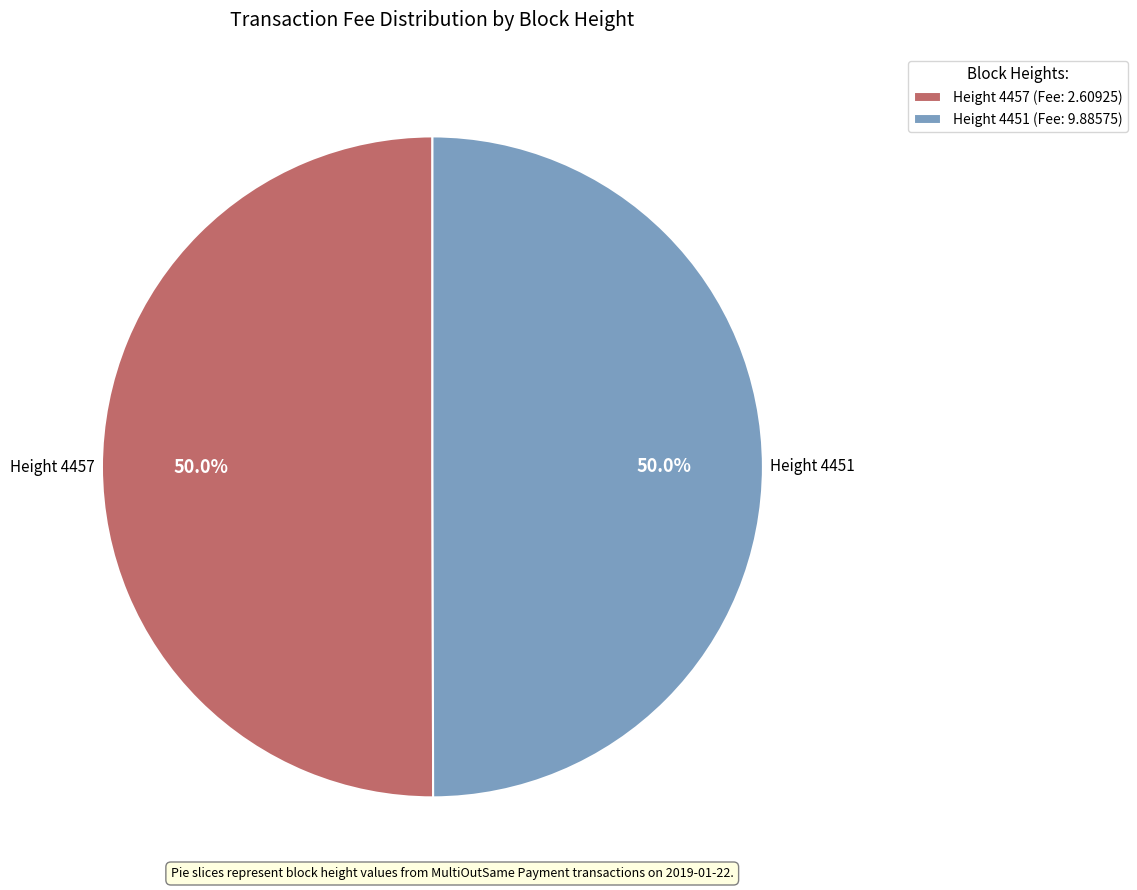

Approximately how many times larger is the value at Height 4451 (Fee: 9.88575) compared to Height 4457 (Fee: 2.60925)?

1.0